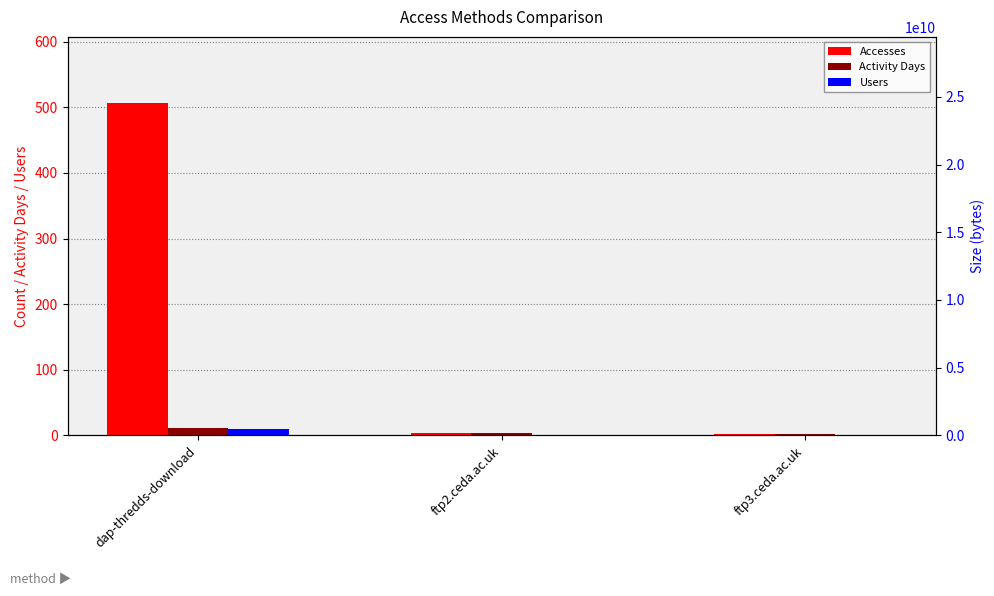

What is the difference between the maximum and minimum values in the Activity Days series?

9